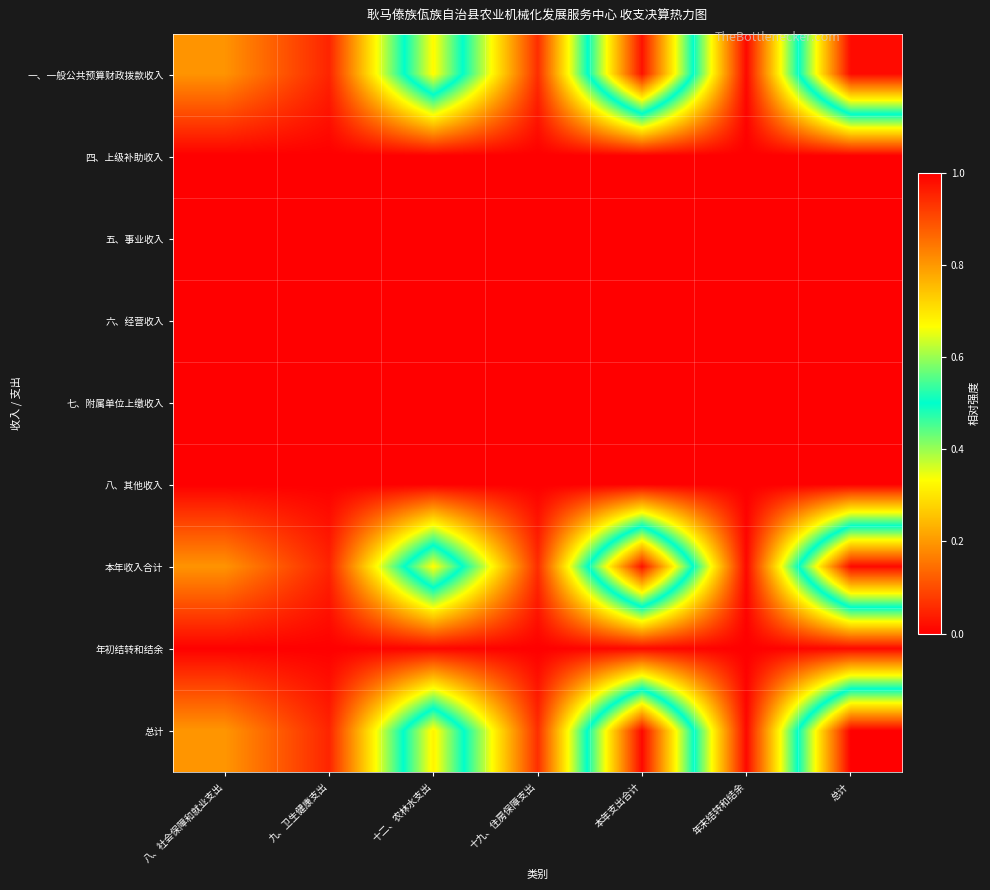

How many distinct data groups are displayed?

9